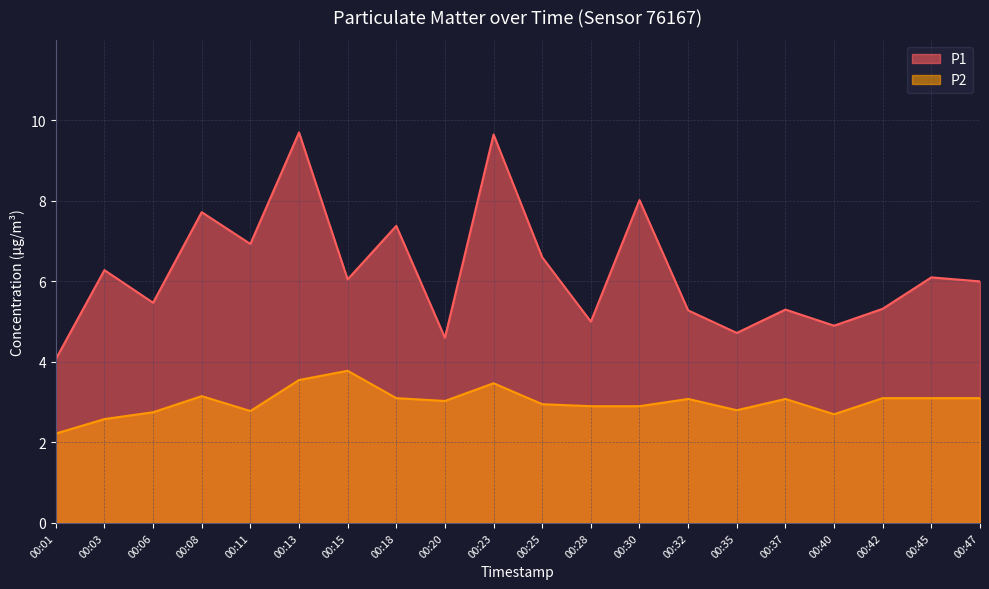

True or false: P2 and P1 intersect in this chart.

False